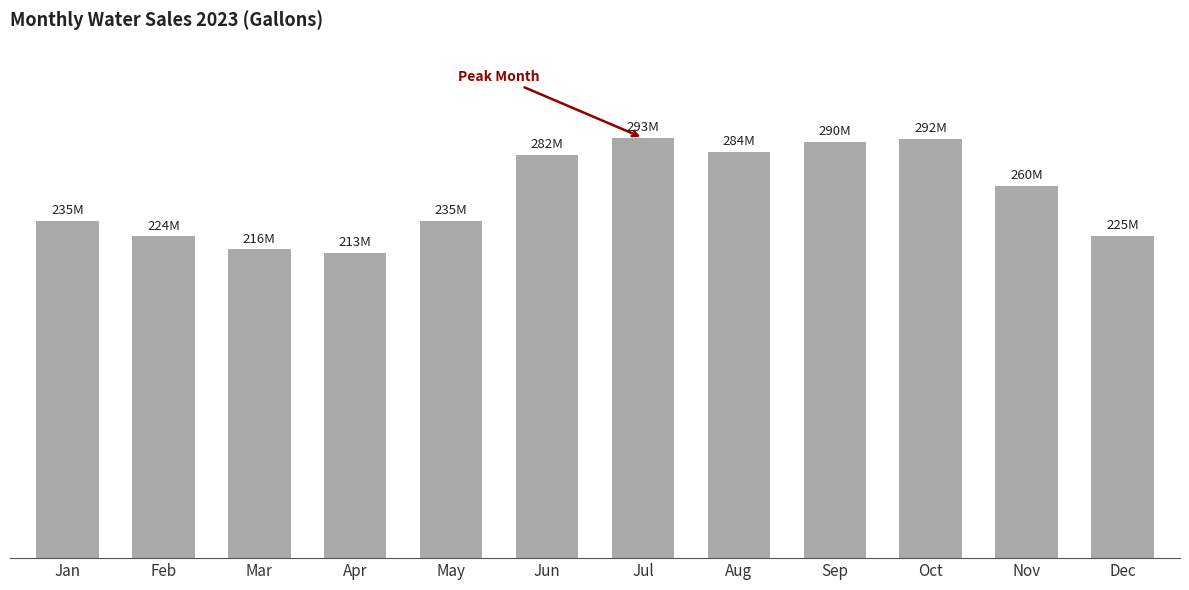

Rank the categories by value from lowest to highest.

Apr, Mar, Feb, Dec, May, Jan, Nov, Jun, Aug, Sep, Oct, Jul